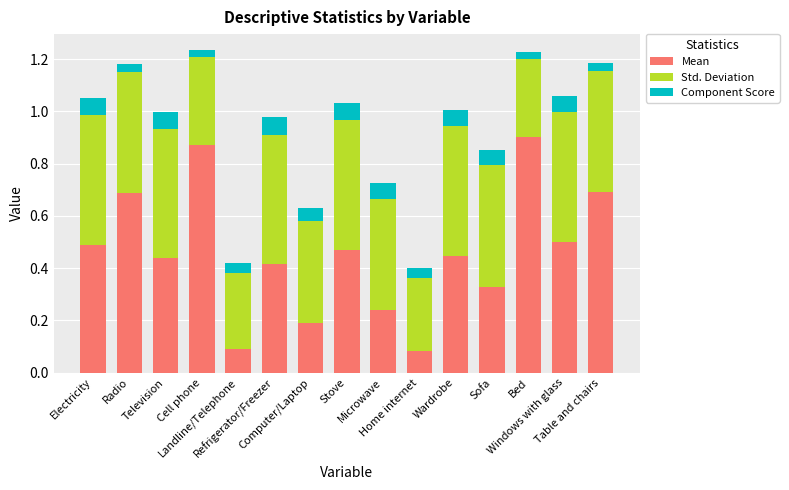

What is the sum of all Mean values?

6.8